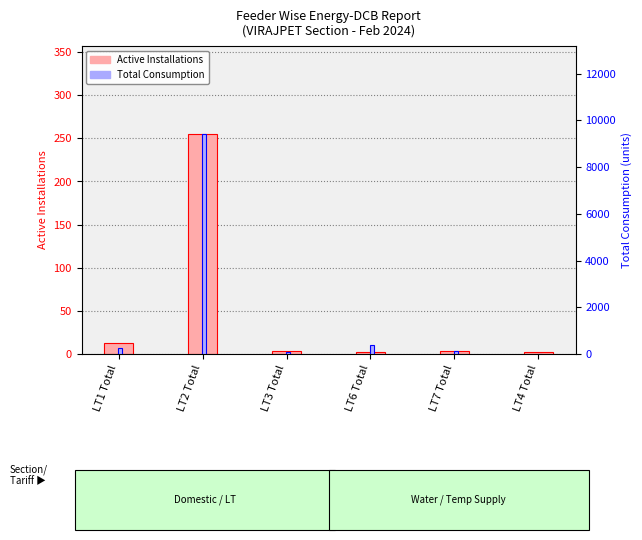

What is the difference between the Active Installations values at LT4 Total and LT7 Total?

2